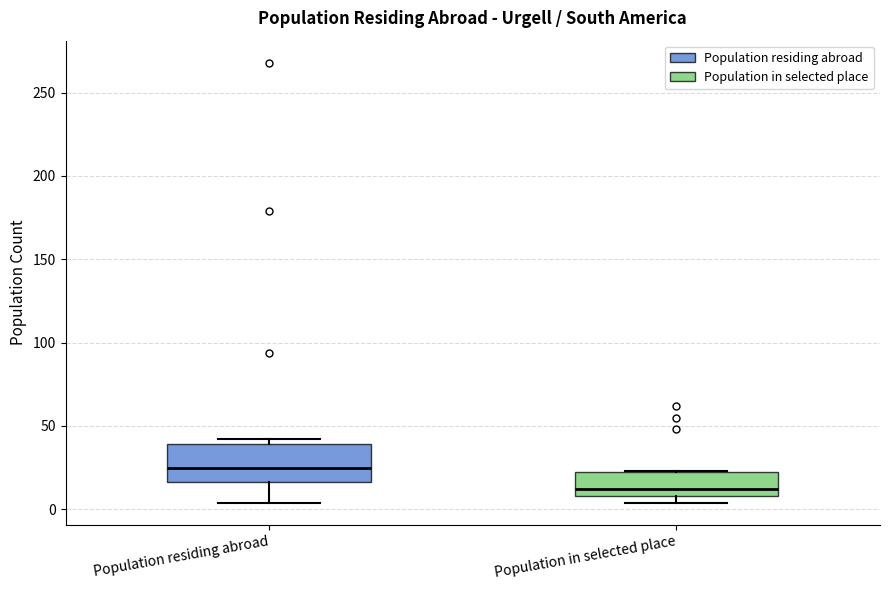

Which box has the lowest median line?

Population in selected place